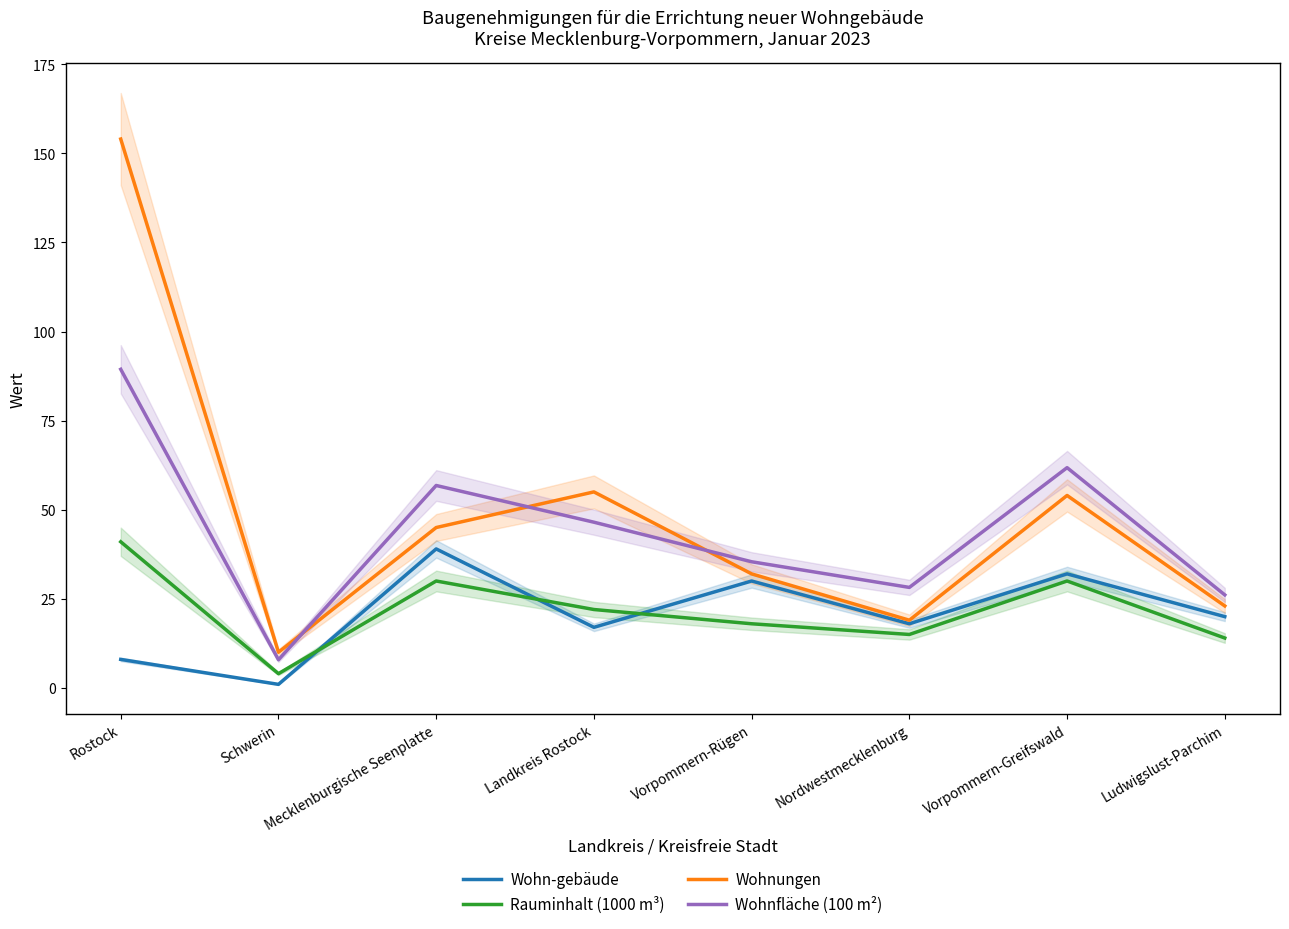

True or false: Wohn-gebäude and Wohnungen cross at least once.

False